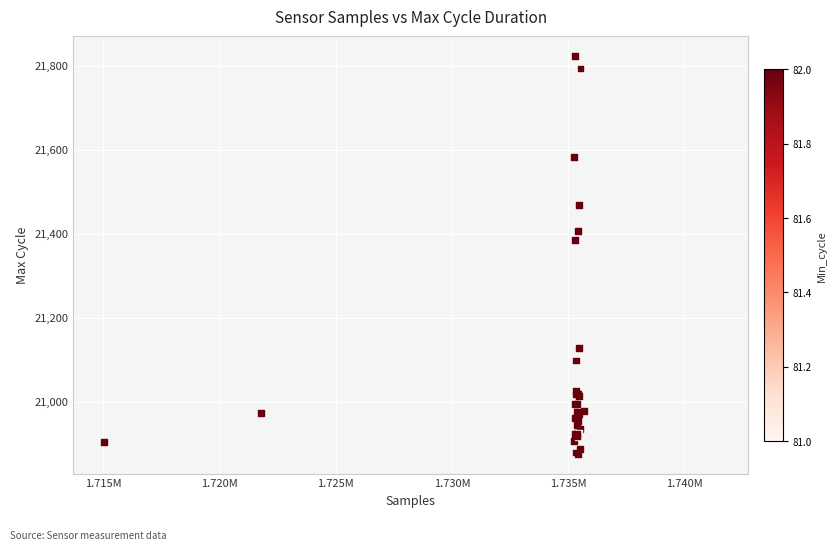

What Y value in the scatter plot is closest to 21348?

21385